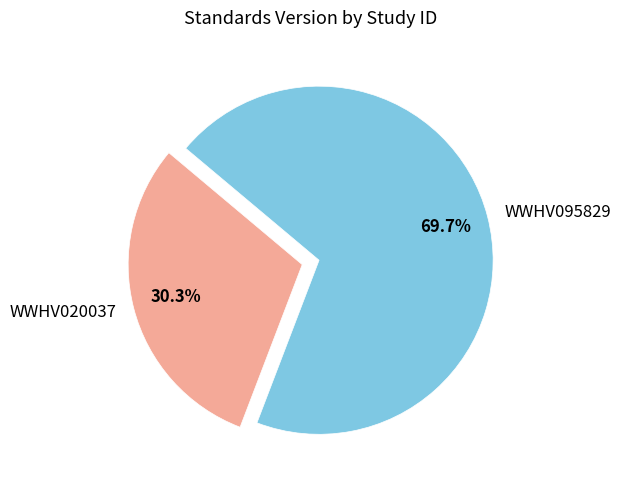

What percentage is the WWHV095829 slice, to the nearest percent?

70%